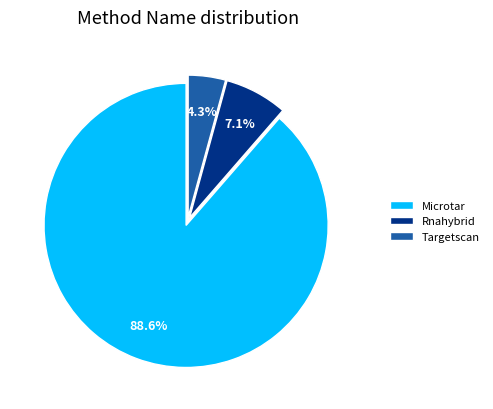

What is the largest slice in the pie chart?

Microtar